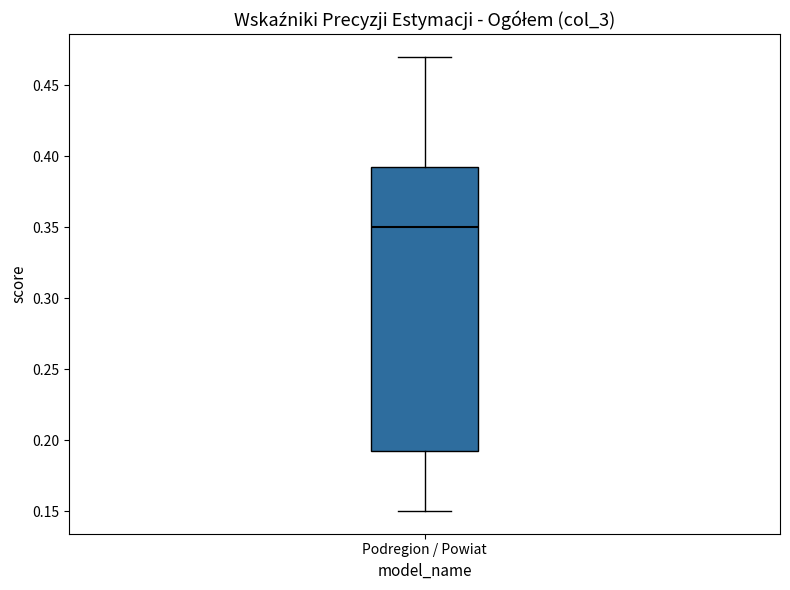

Where does the lower whisker of the box for Podregion / Powiat end on the y-axis? The values are not printed on the chart, so give them approximately, as read against the axis.

0.150